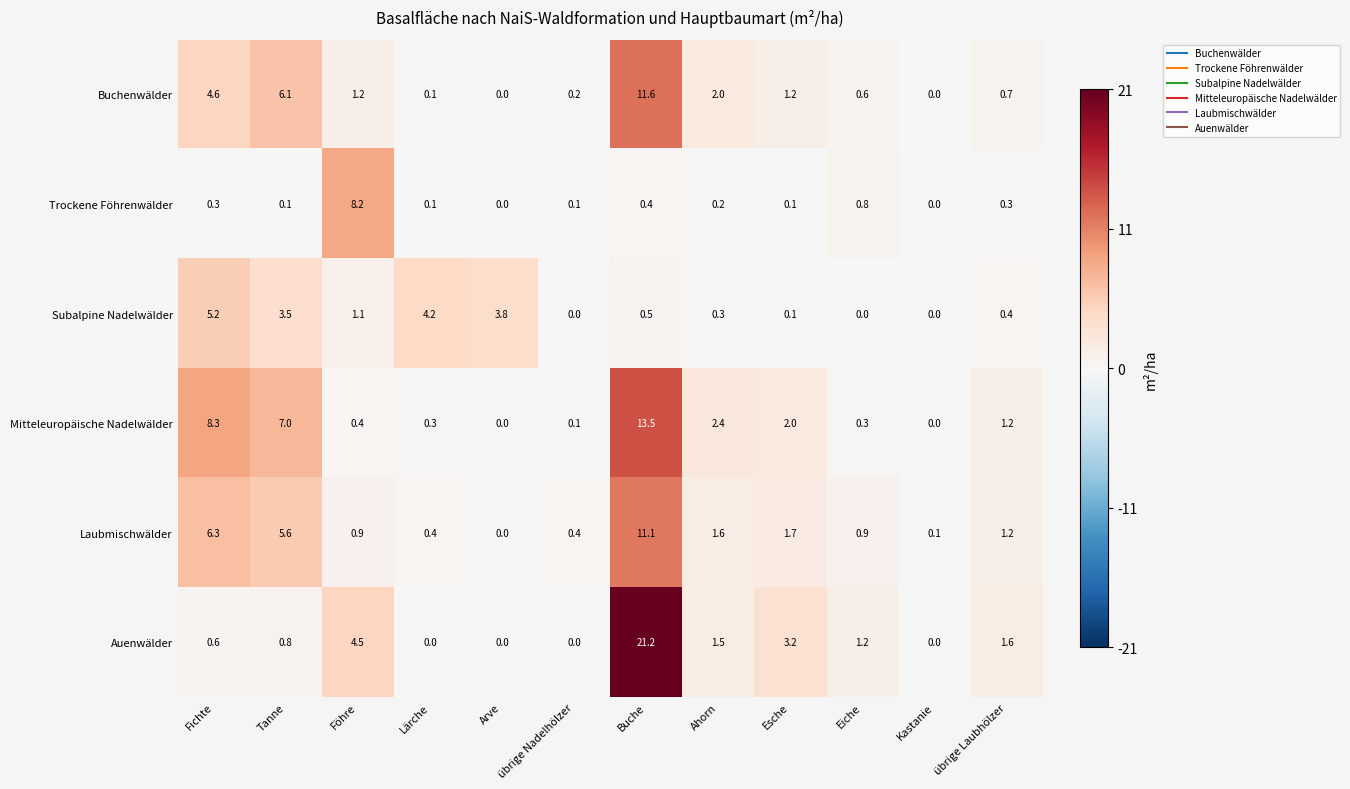

What is the maximum value for Trockene Föhrenwälder?

8.2